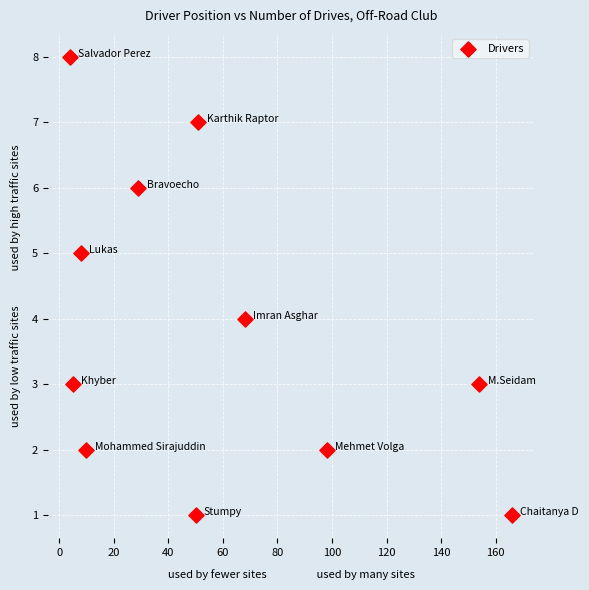

What is the range of Y values (max minus min)?

7